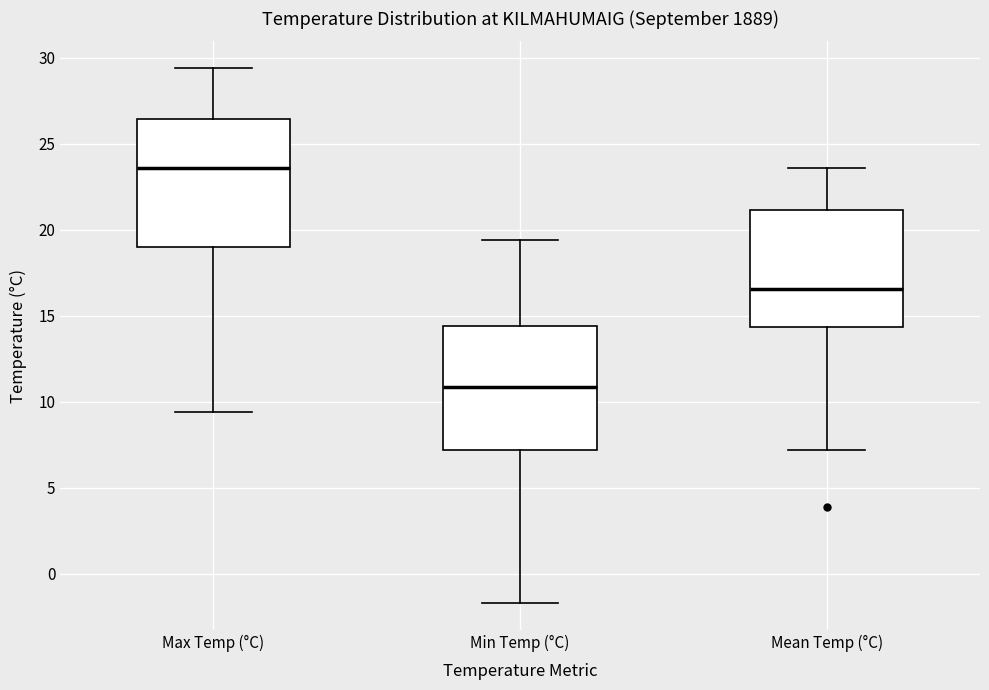

Reading left to right, read every box against the y-axis: the position of its median line, the range the box covers, and the ends of its whiskers. The values are not printed on the chart, so give them approximately, as read against the axis.

Max Temp (°C): median 23.5, box 19.0 to 26.5, whiskers 9.5 to 29.5
Min Temp (°C): median 11.0, box 7.0 to 14.5, whiskers -1.5 to 19.5
Mean Temp (°C): median 16.5, box 14.5 to 21.0, whiskers 7.0 to 23.5